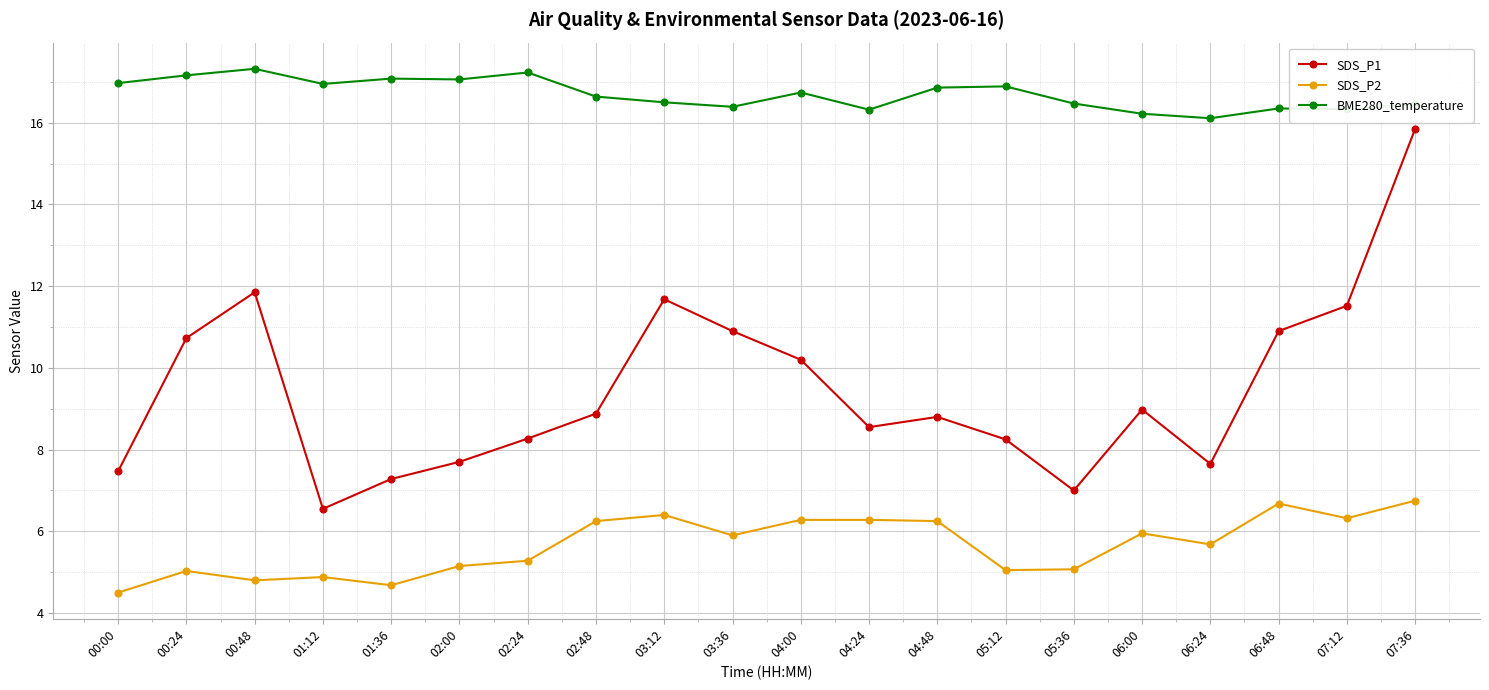

True or false: SDS_P1 has a value of 10.1 at 05:36.

False